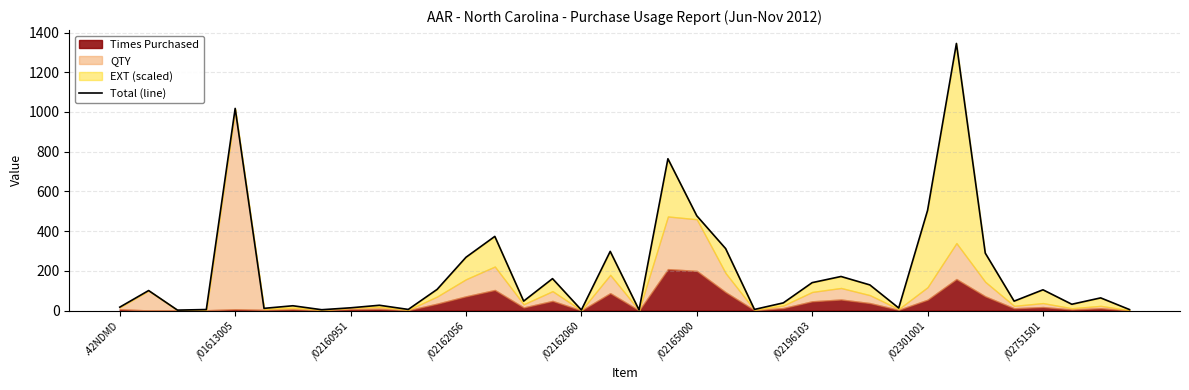

How many lines are shown in the chart?

1